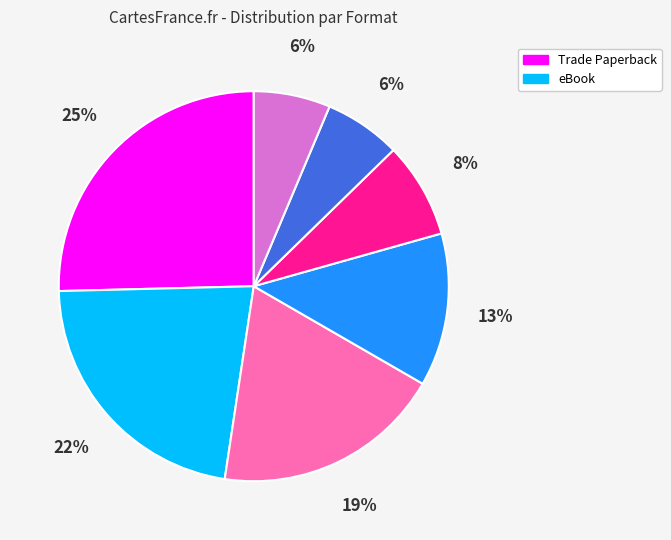

Does any single category account for the majority?

No